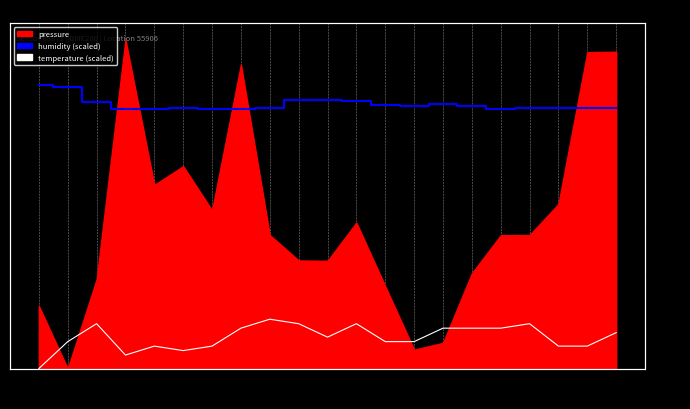

Where does the temperature series first go above 4?

01:00